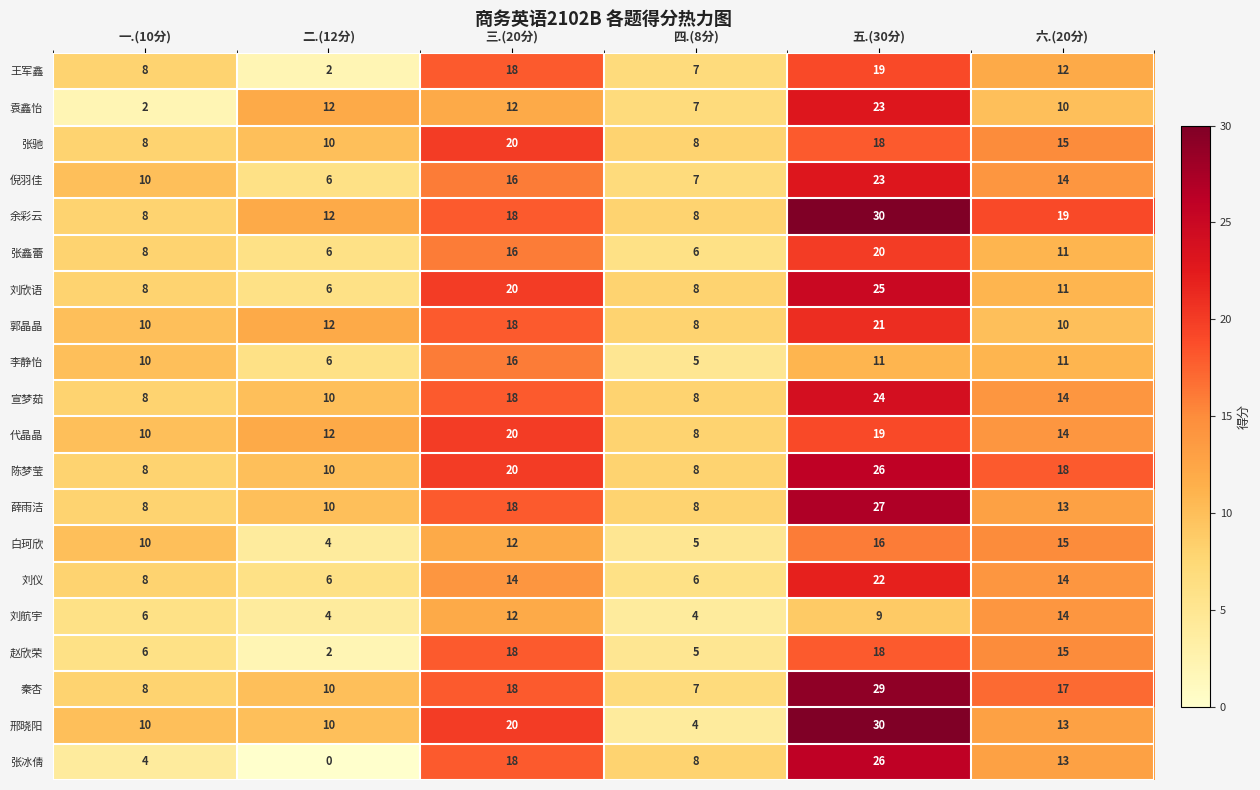

Is it true that 赵欣荣 equals 2 at 二.(12分)?

True